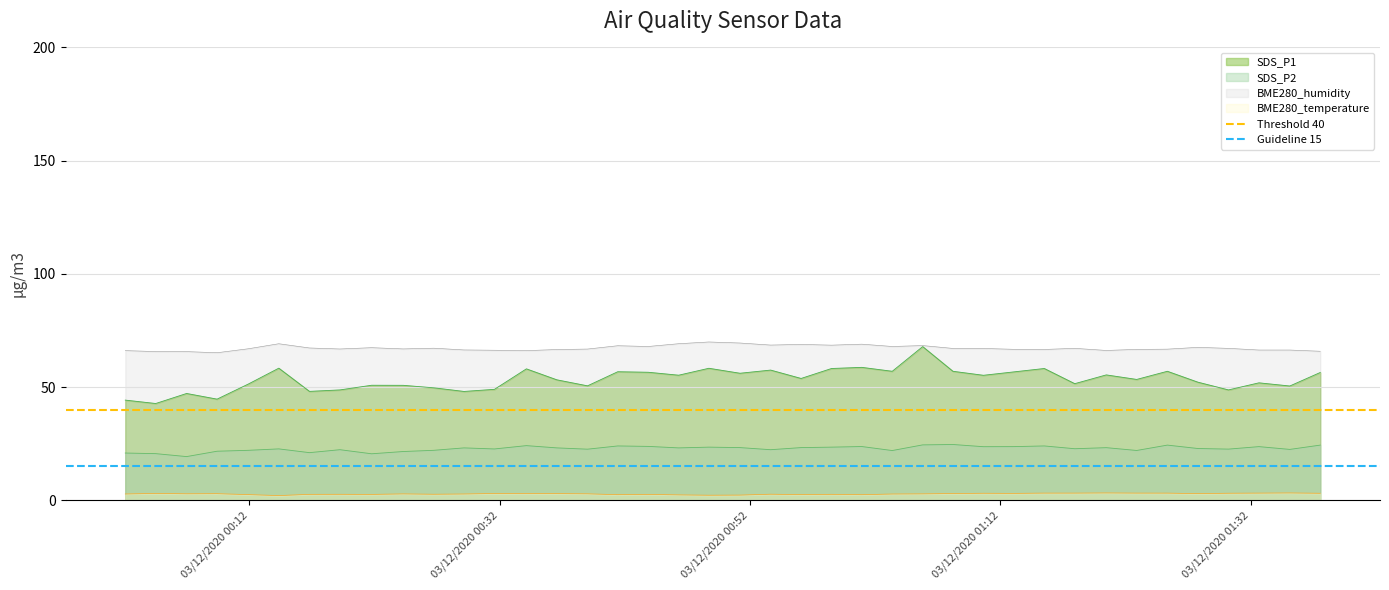

True or false: BME280_temperature and BME280_humidity intersect in this chart.

False